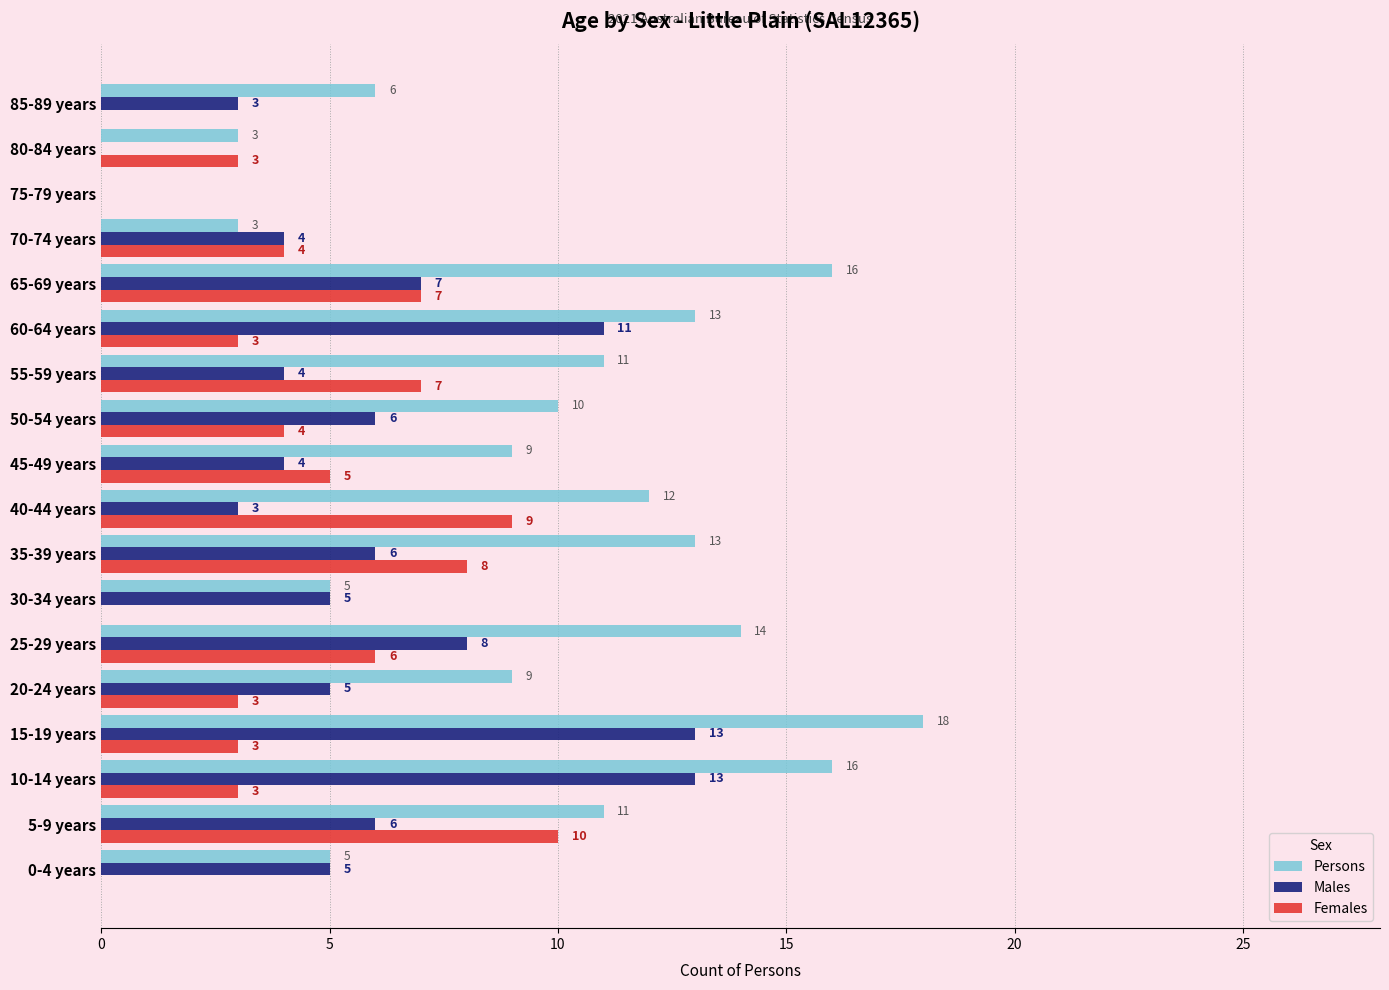

What is the sum of all Persons values?

174